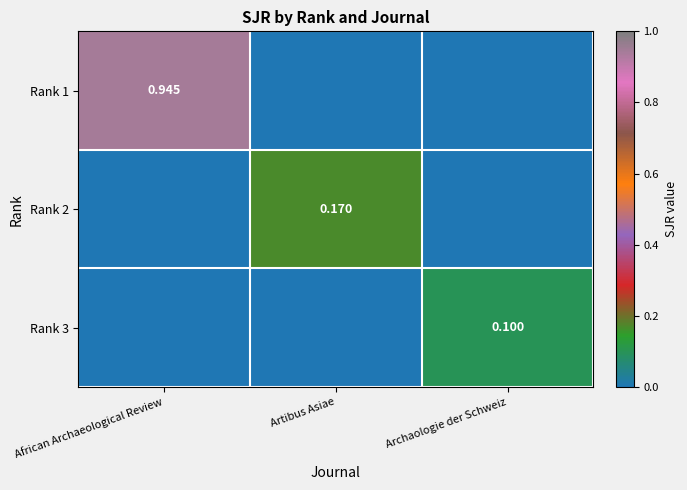

The Rank 1 series shows -0.6 at Artibus Asiae. True or false?

False